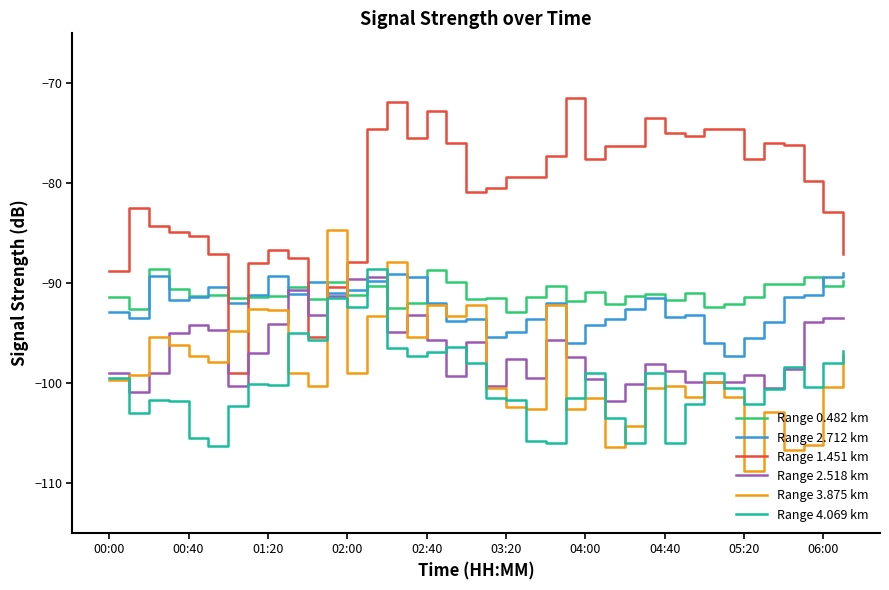

Which series has the widest spread of values?

Range 1.451 km